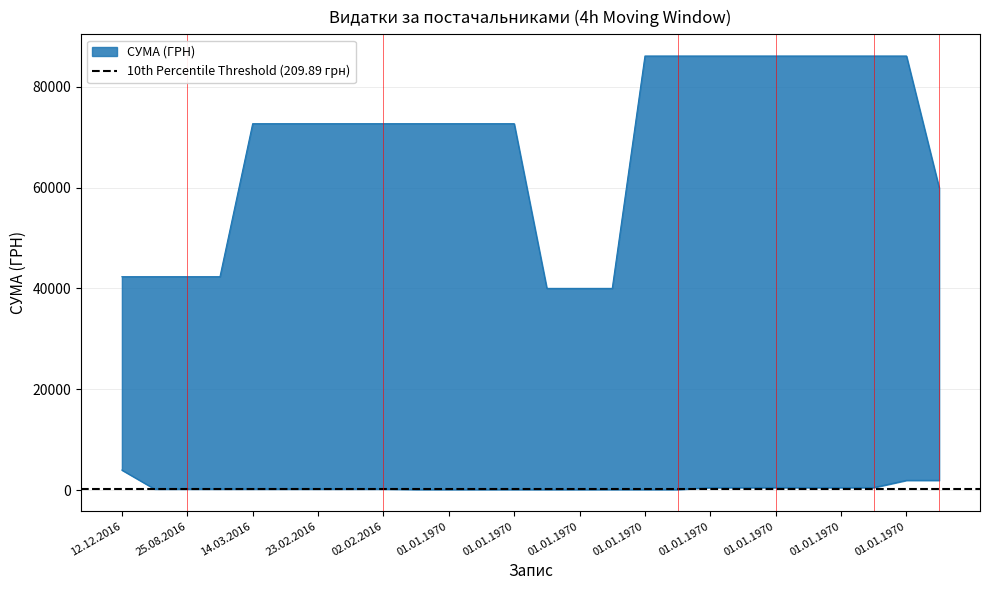

Is it true that the value at 01.01.1970 is 19725.1?

False